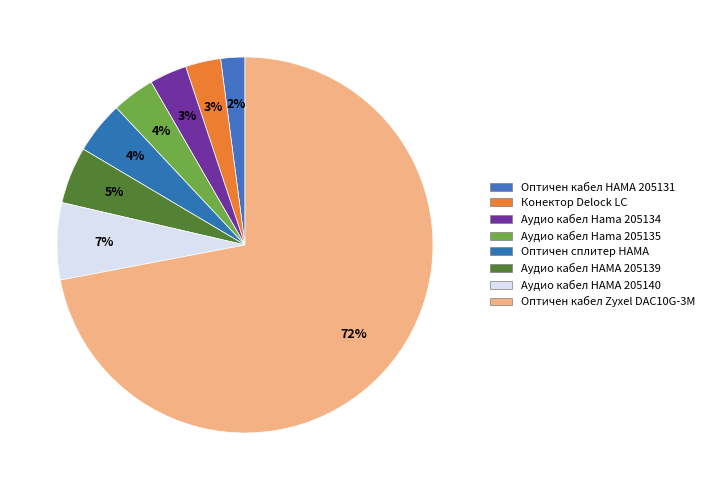

Which slice is the largest?

Оптичен кабел Zyxel DAC10G-3M